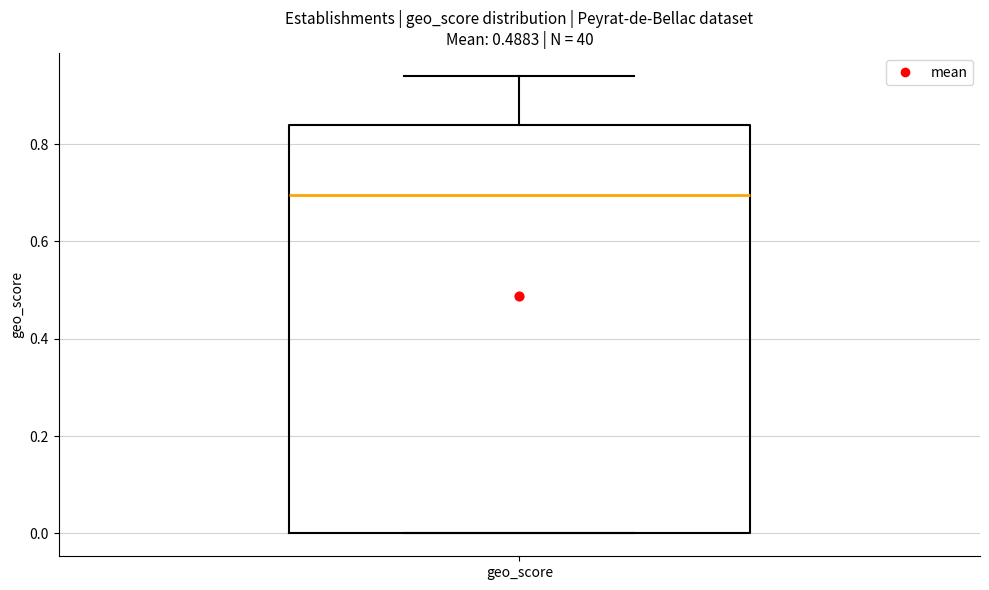

Transcribe this box plot: give where the median line is, the range the box spans, and where the two whiskers end, as read against the y-axis. The values are not printed on the chart, so give them approximately, as read against the axis.

median 0.70, box 0.00 to 0.84, whiskers 0.00 to 0.94